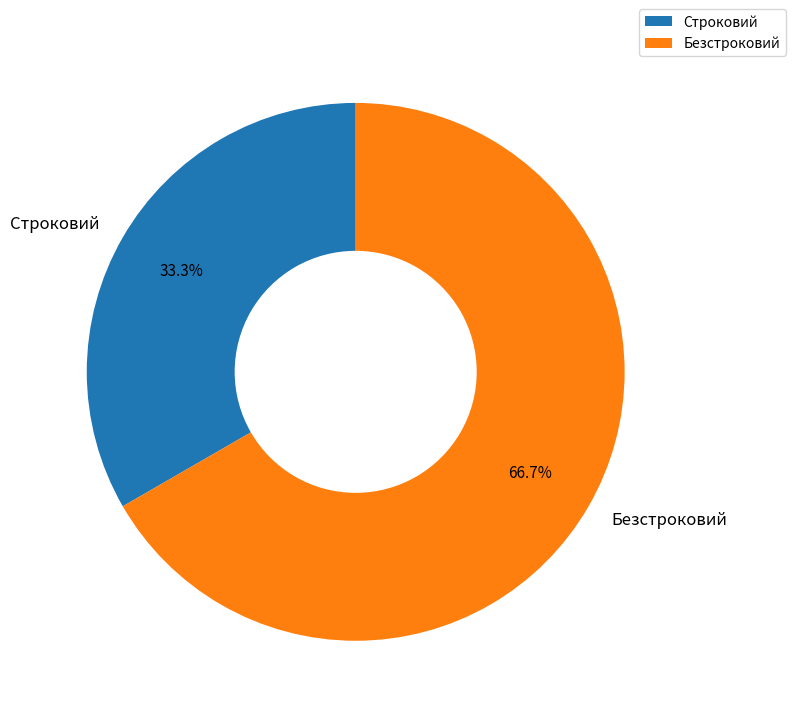

What is the largest slice in the pie chart?

Безстроковий